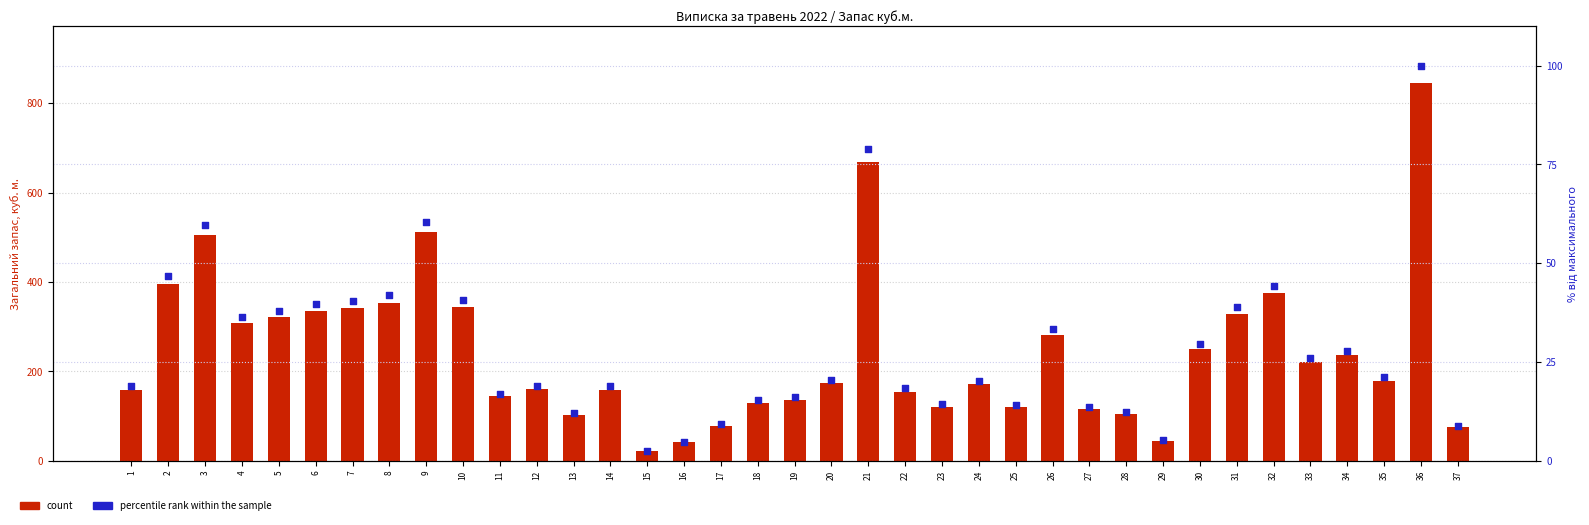

At how many categories does at least one series exceed 372?

6